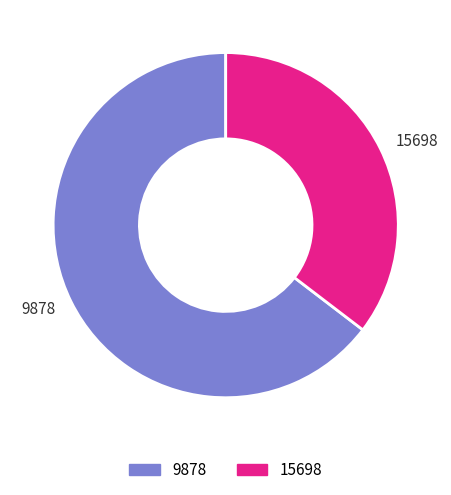

Is it true that 9878 is 65% of the pie?

True